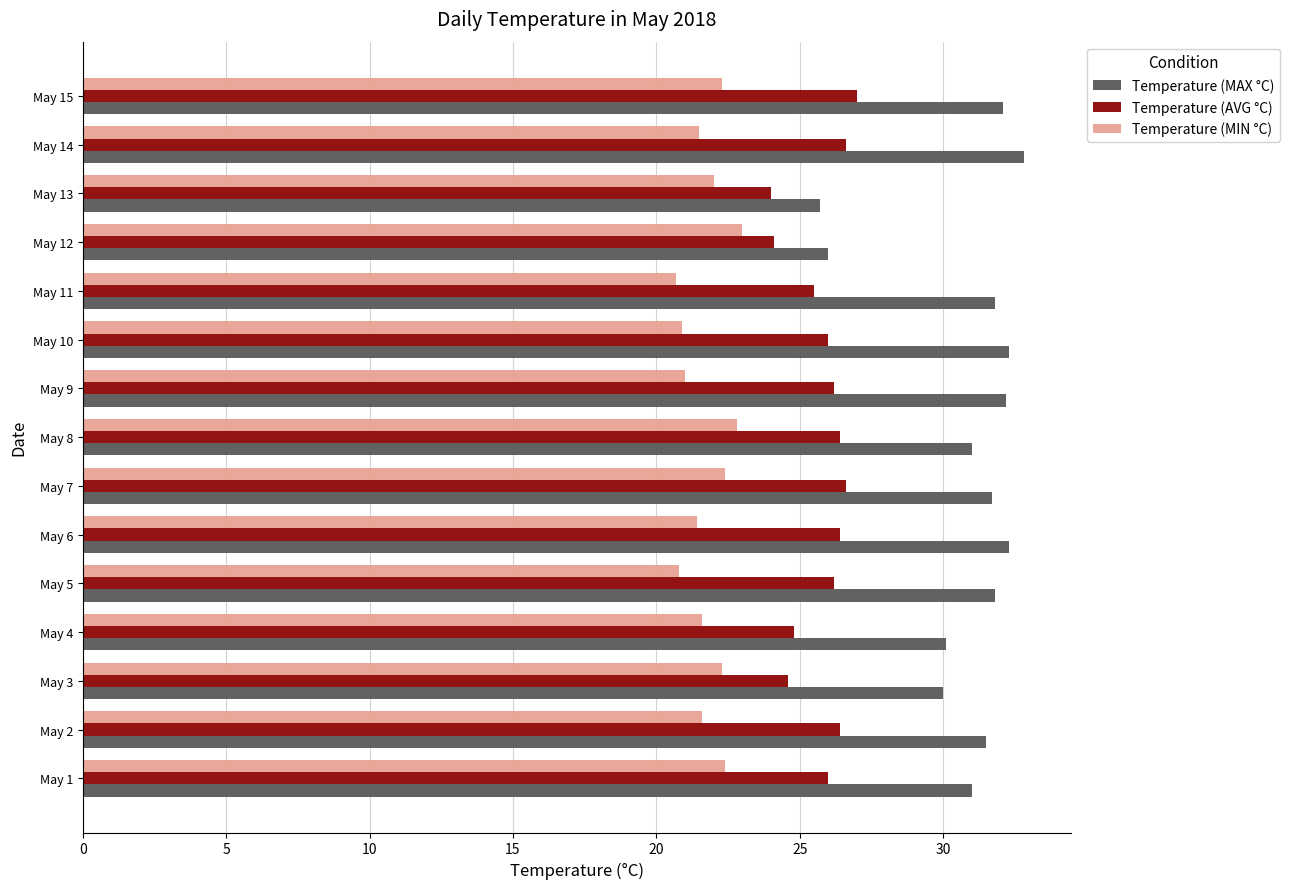

What are all the series names shown in the legend?

Temperature (MAX °C), Temperature (AVG °C), Temperature (MIN °C)